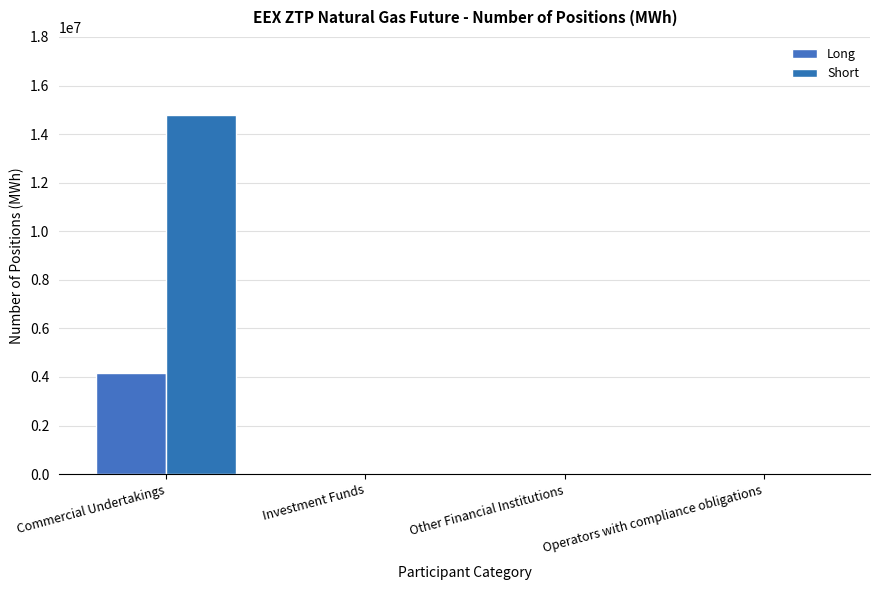

The value of Long at Other Financial Institutions is 2560388. True or false?

False